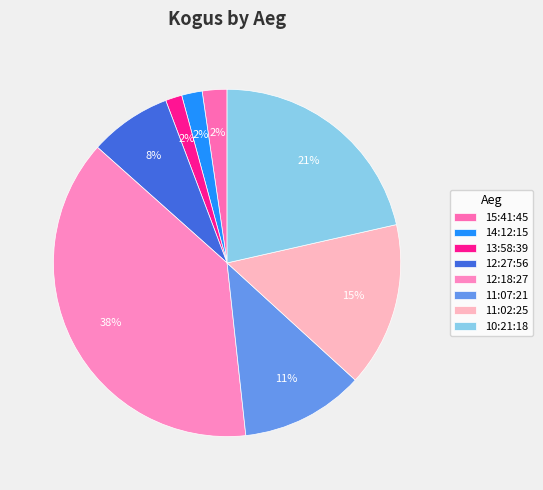

What is the largest slice in the pie chart?

12:18:27